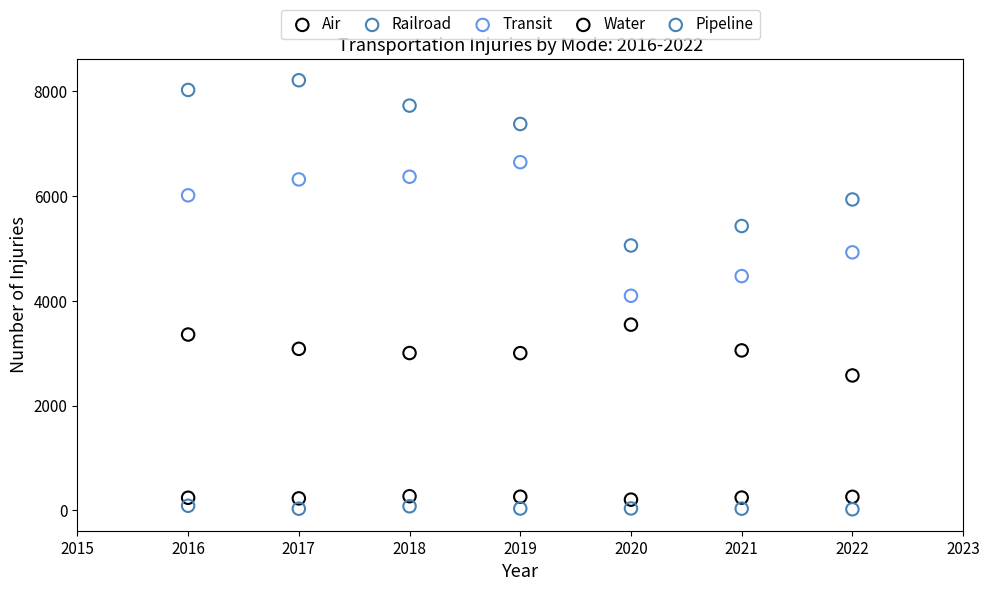

Across all data points, what is the range of Y values (max minus min)?

8191